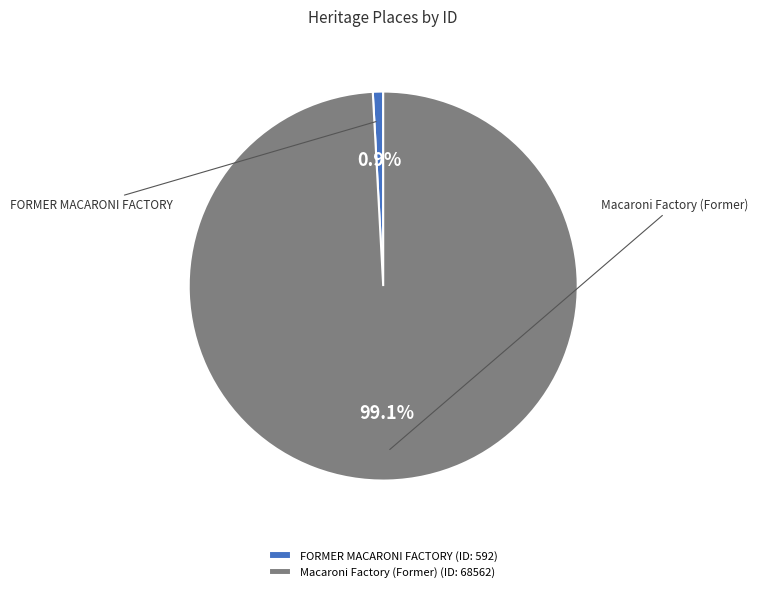

To the nearest percent, what portion does Macaroni Factory (Former) represent?

99%